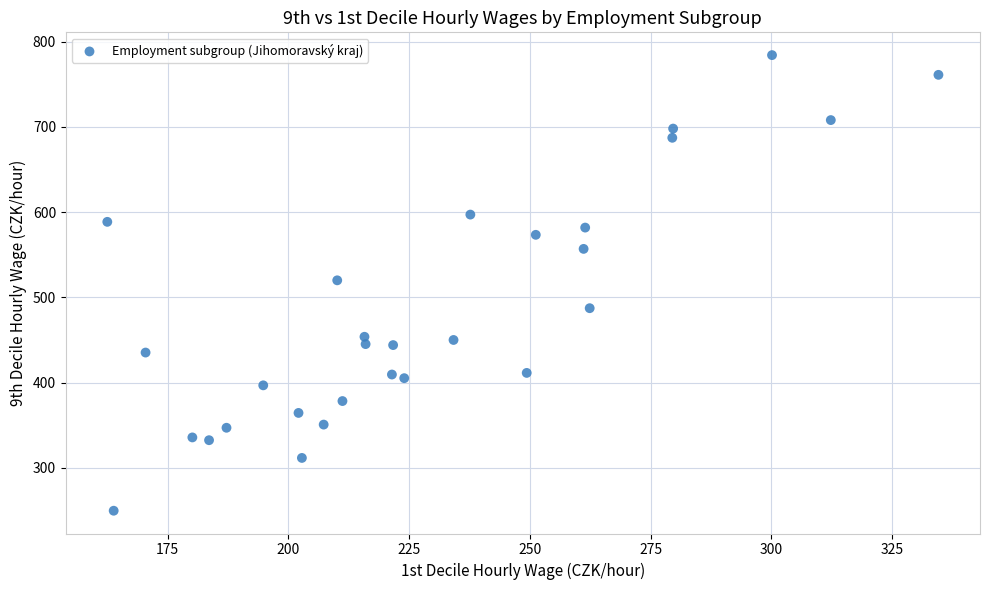

What is the range of X values (max minus min)?

172.0